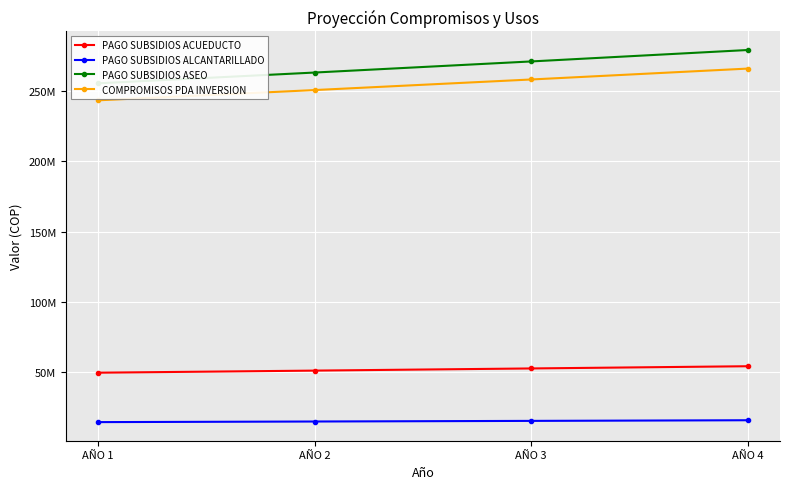

At which label is PAGO SUBSIDIOS ASEO closest to 267417618?

AÑO 3